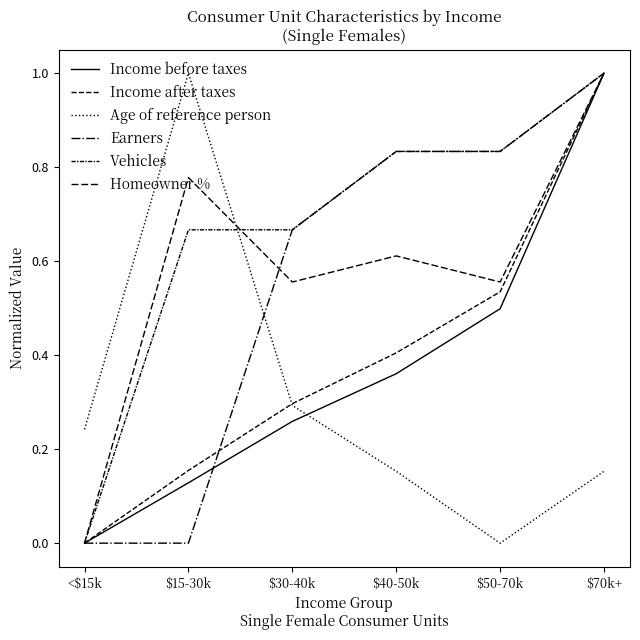

What is the label of the 5th point from the right?

$15-30k